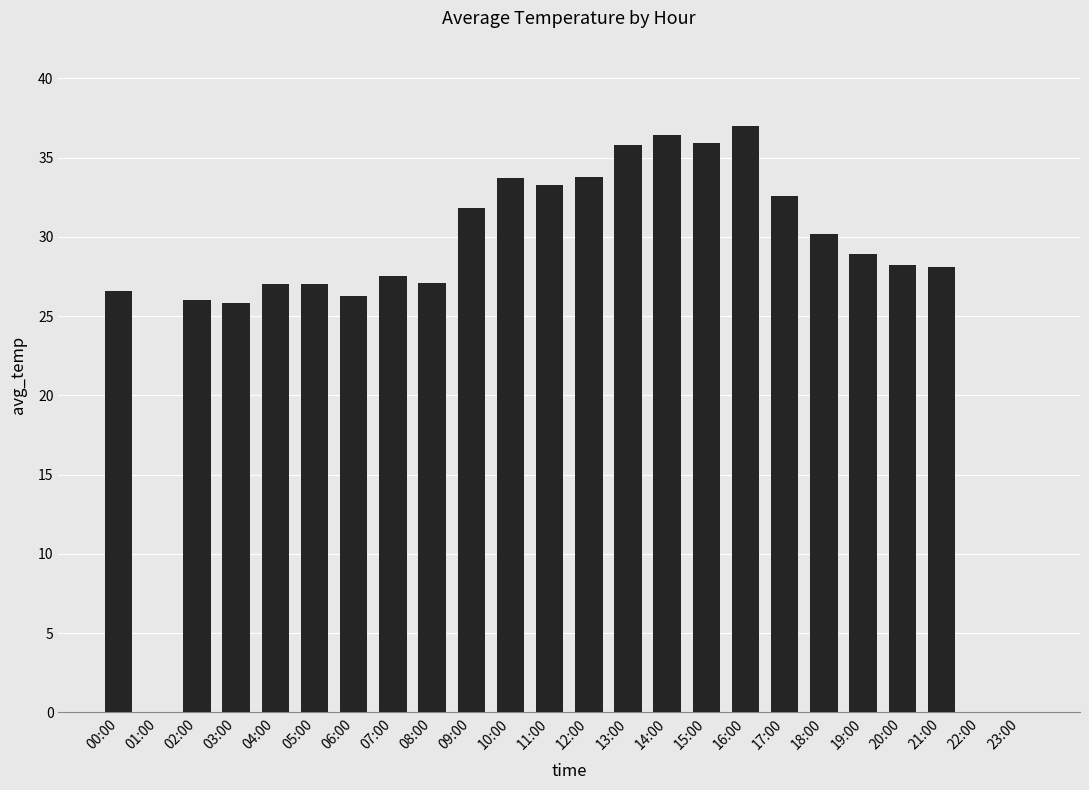

Which has a higher value, 10:00 or 14:00?

14:00